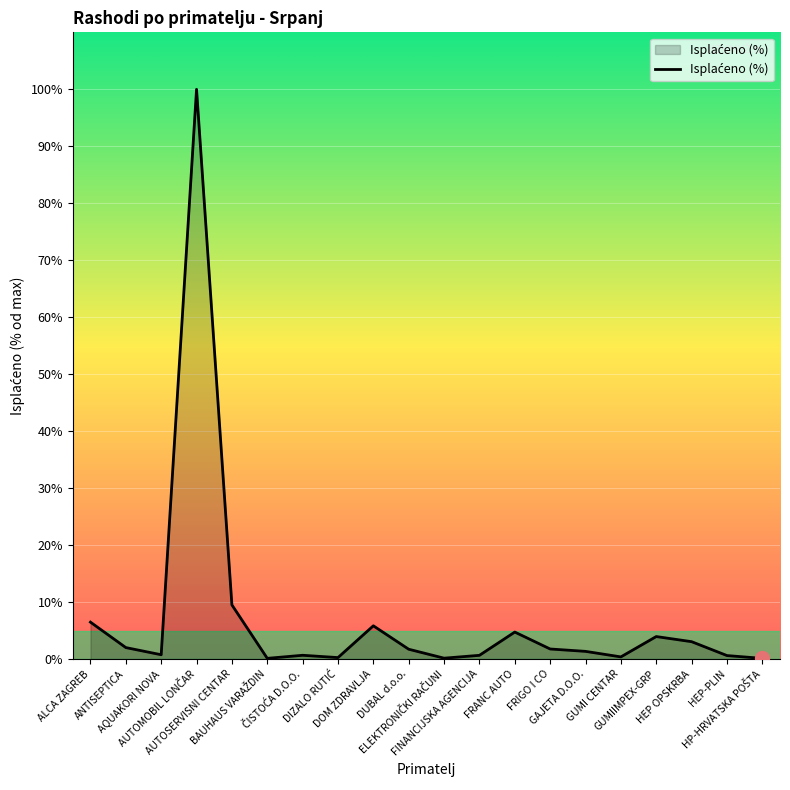

What is the maximum value shown in the chart?

100.0